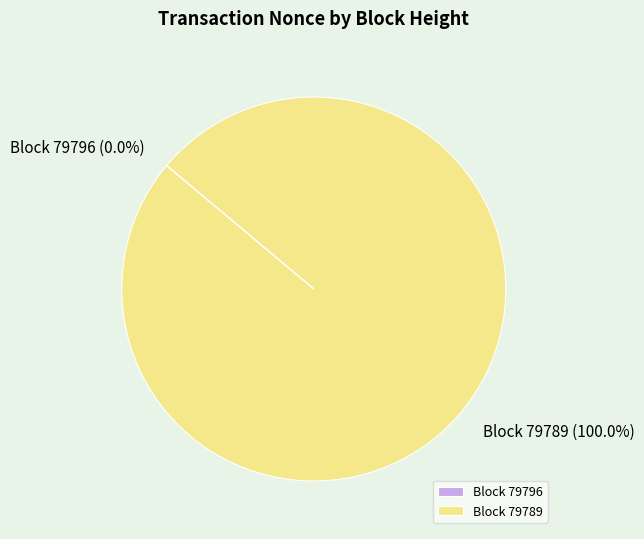

True or false: 79789 accounts for 90% of the total.

False